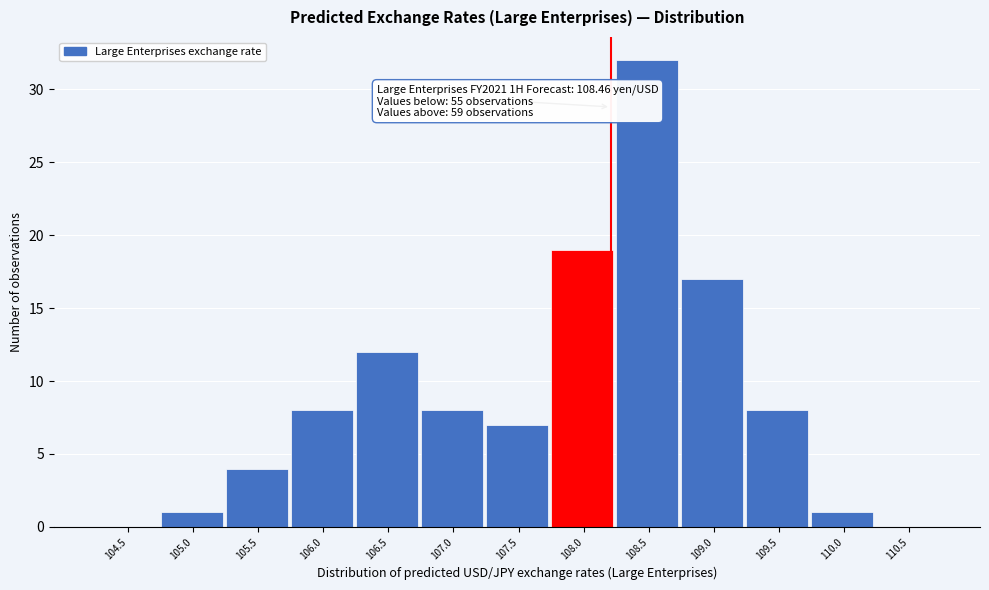

Reading left to right, list all the values displayed in this chart.

104.5=0	105.0=1	105.5=4	106.0=8	106.5=12	107.0=8	107.5=7	108.0=19	108.5=32	109.0=17	109.5=8	110.0=1	110.5=0